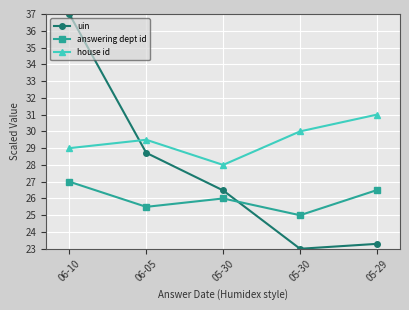

What is the highest value of the answering dept id series?

27.0